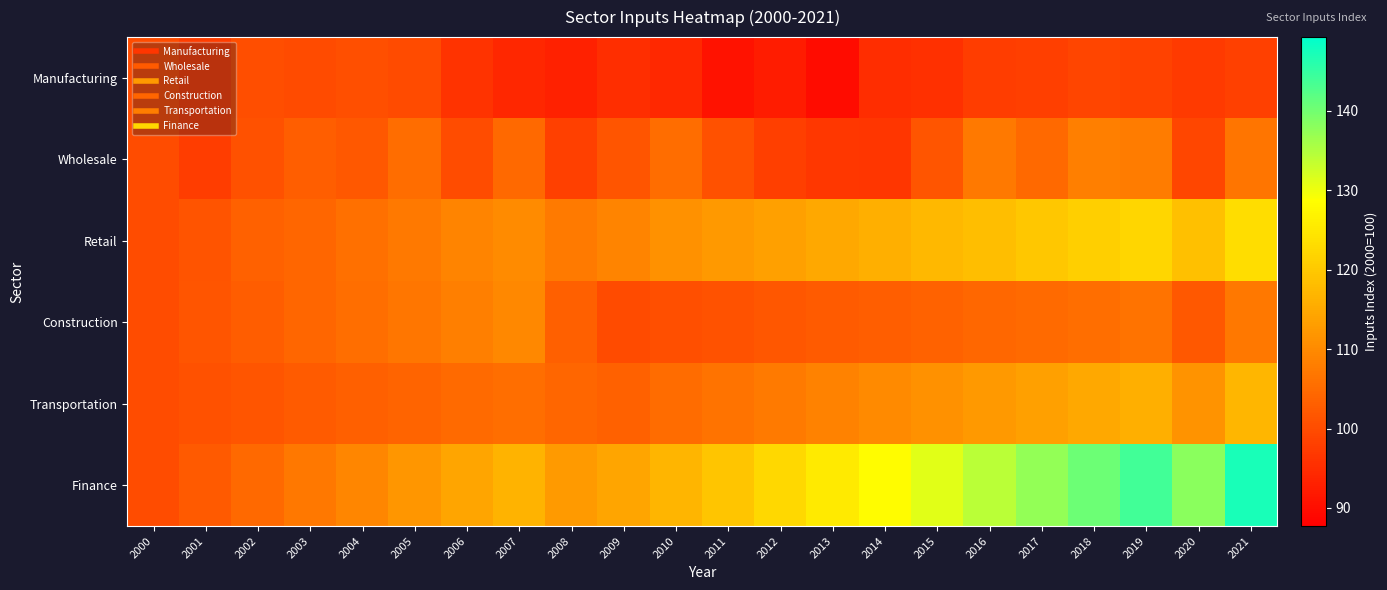

Which has a higher value, 2008 or 2020?

2020